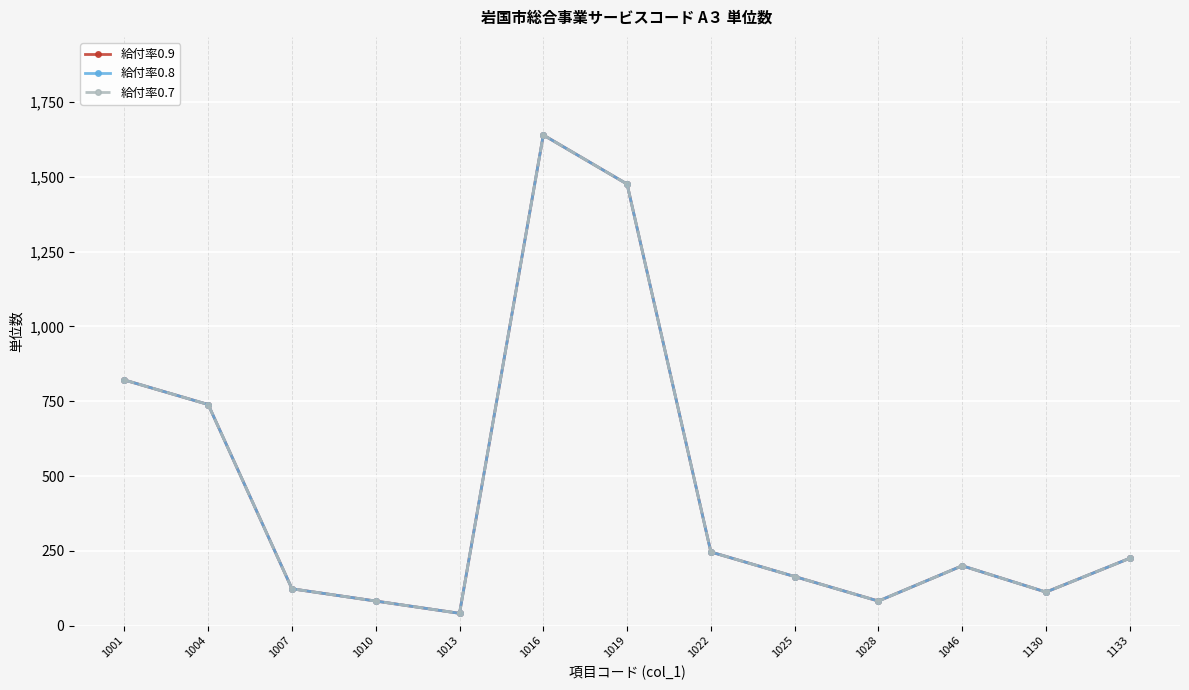

True or false: 給付率0.8 and 給付率0.7 cross at least once.

False